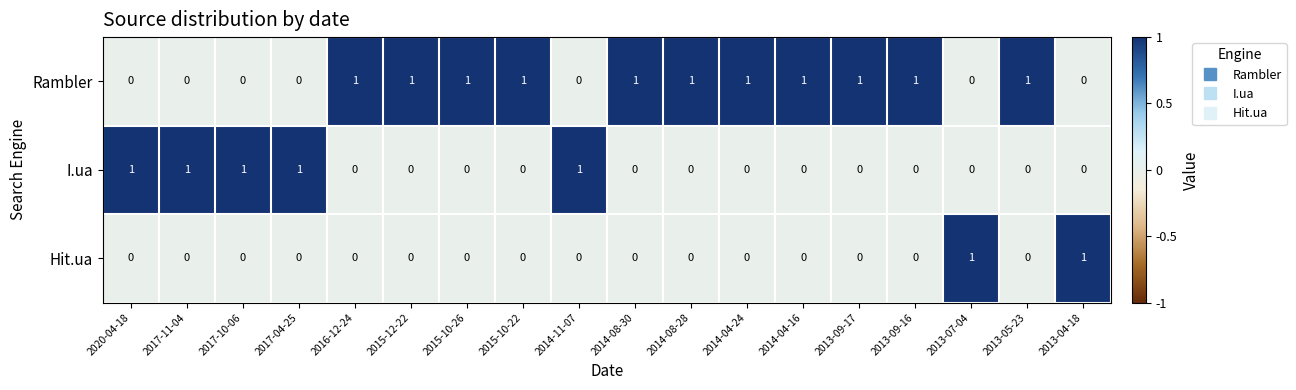

What is the maximum value shown in the chart?

1